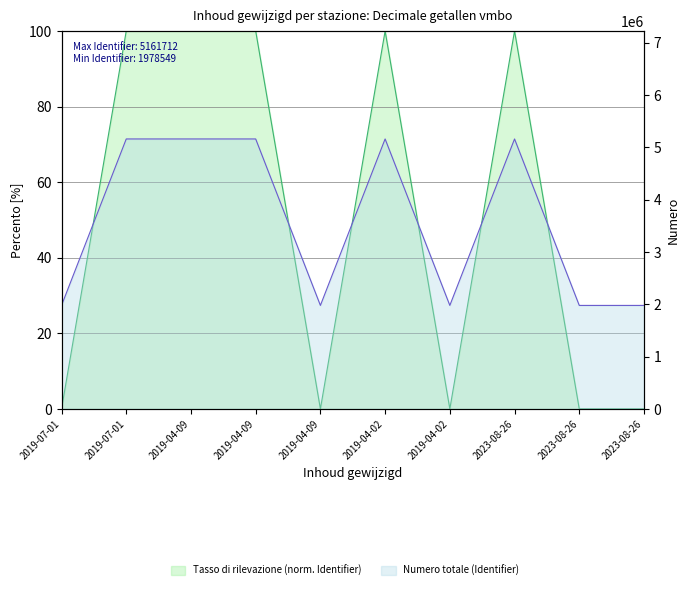

What is the label of the 10th point from the left?

2023-08-26